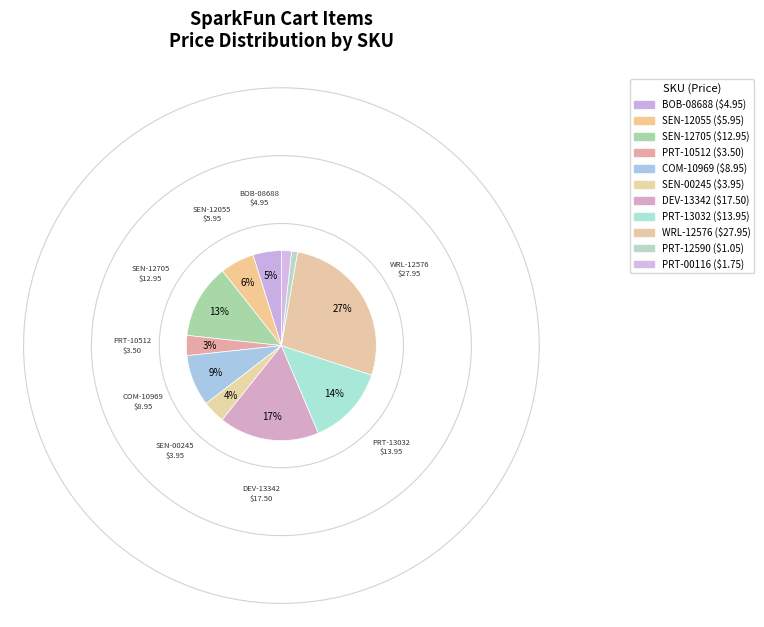

Which category has the biggest portion of the pie?

WRL-12576